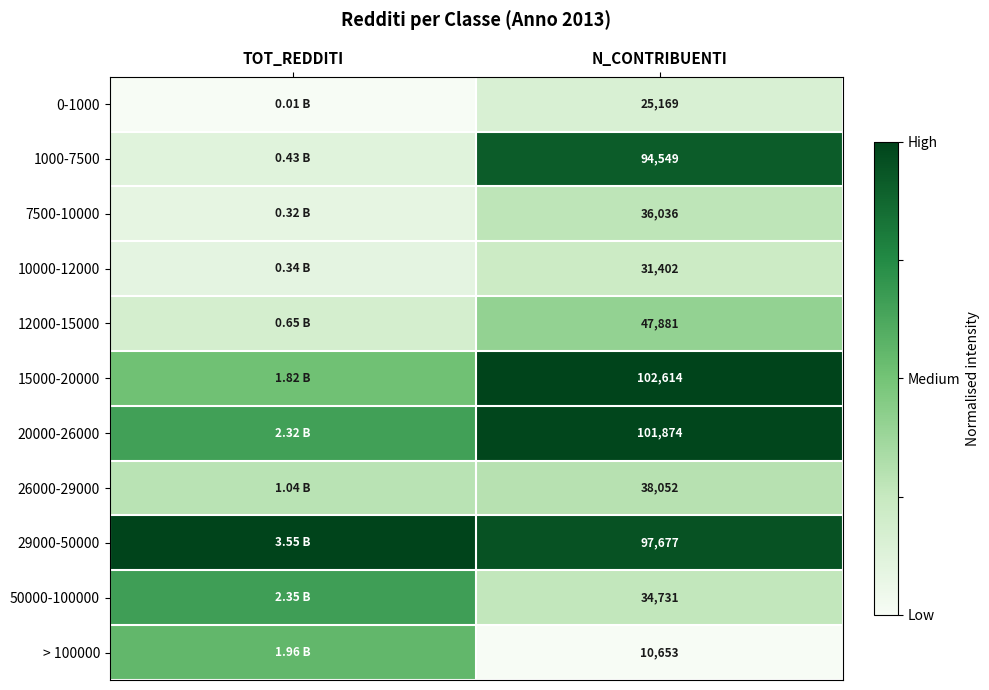

Between N_CONTRIBUENTI and TOT_REDDITI, which is larger?

N_CONTRIBUENTI